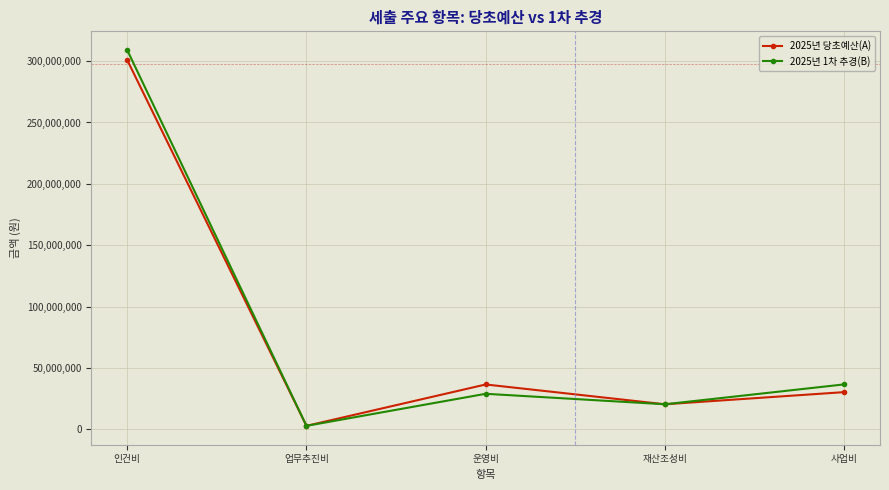

How many lines are shown in the chart?

2